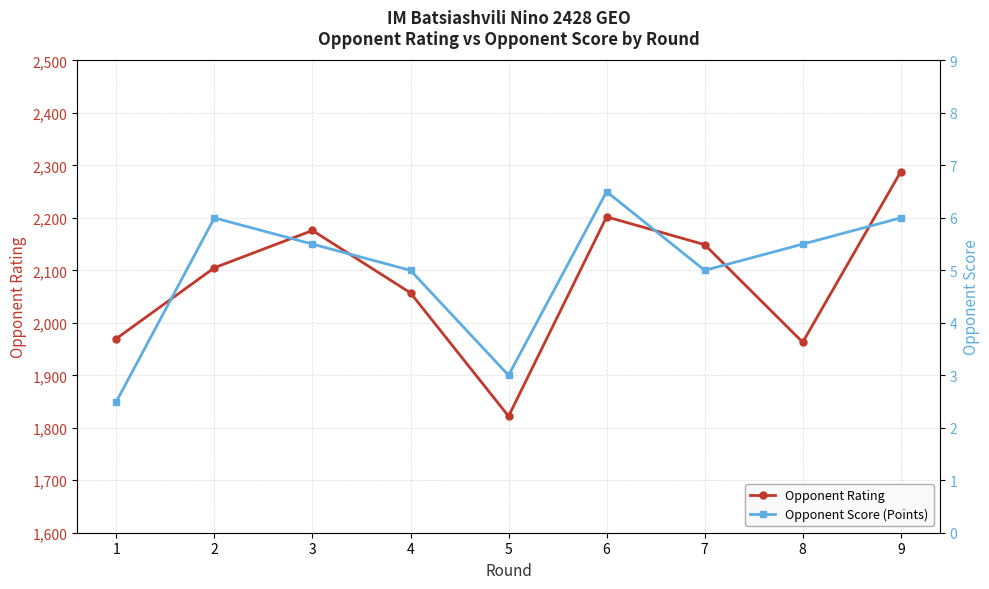

Reading right to left, extract all data points from this chart.

Opponent Rating: 9=2288.0	8=1963.0	7=2149.0	6=2202.0	5=1822.0	4=2057.0	3=2176.0	2=2105.0	1=1970.0
Opponent Score (Points): 9=6.0	8=5.5	7=5.0	6=6.5	5=3.0	4=5.0	3=5.5	2=6.0	1=2.5